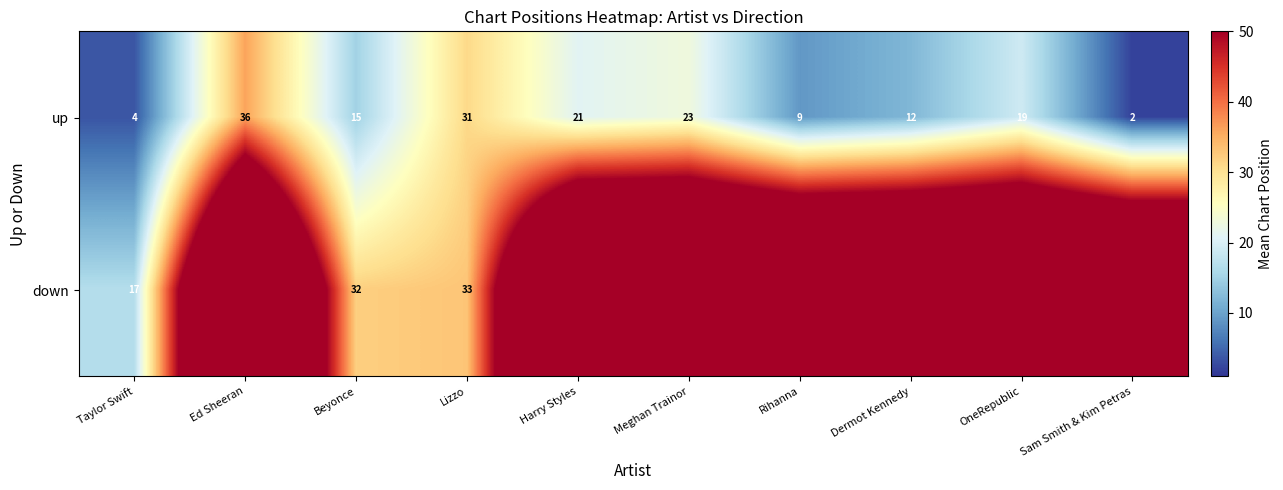

Between Meghan Trainor and Harry Styles, which is larger?

Meghan Trainor